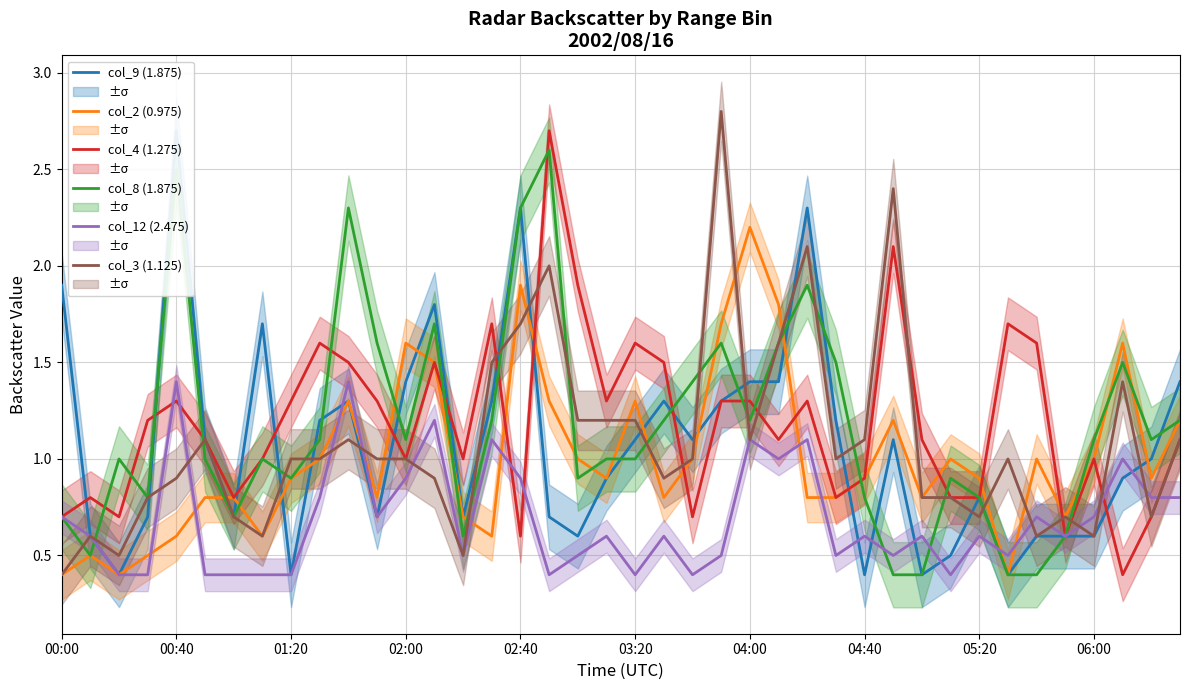

What is the total value across all series at 22?

5.6